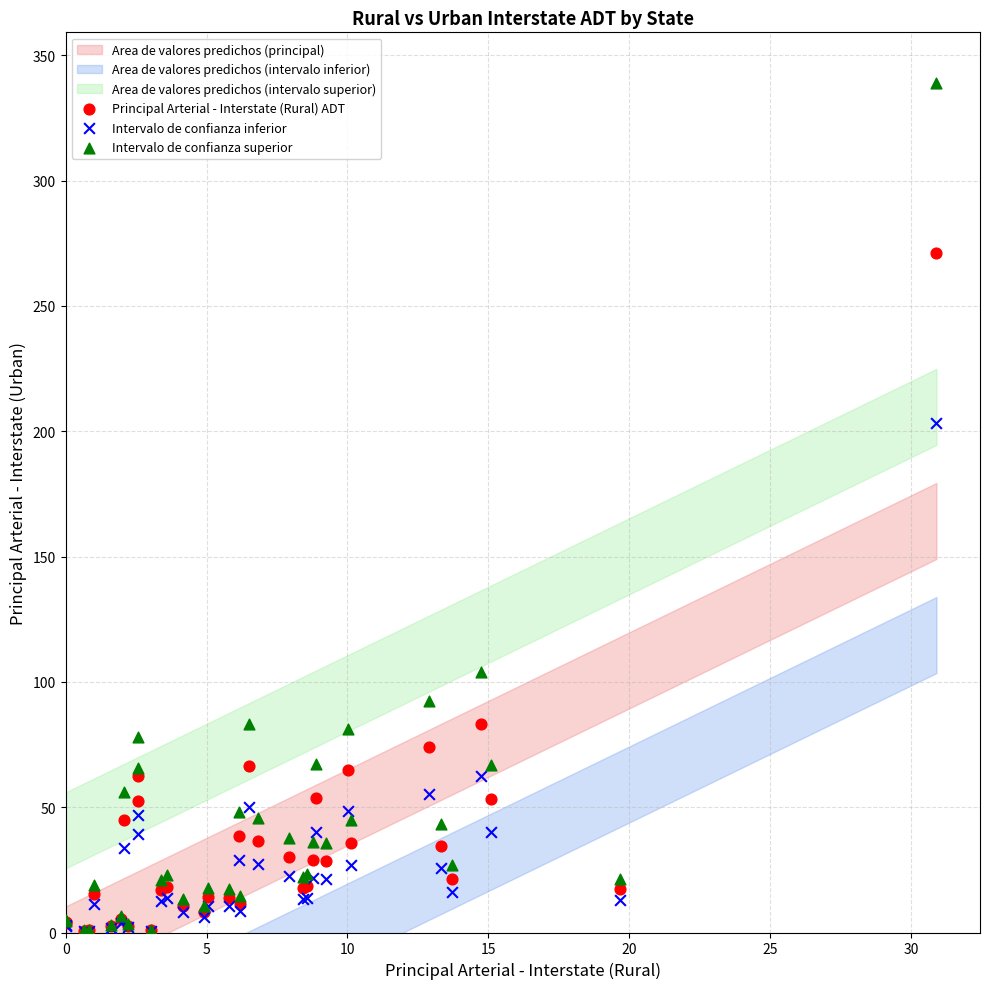

In the Principal Arterial - Interstate (Rural) ADT series, what Y value is closest to 135?

83.2